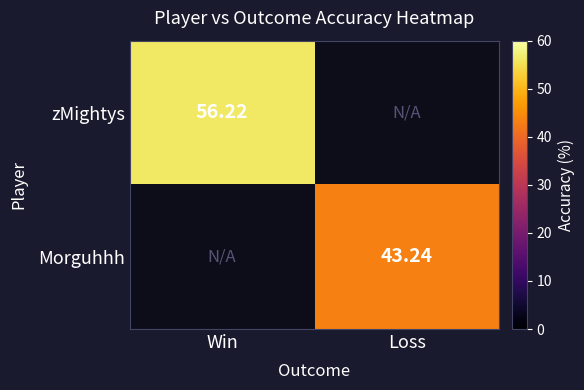

Which has a higher value, Loss or Win?

Win